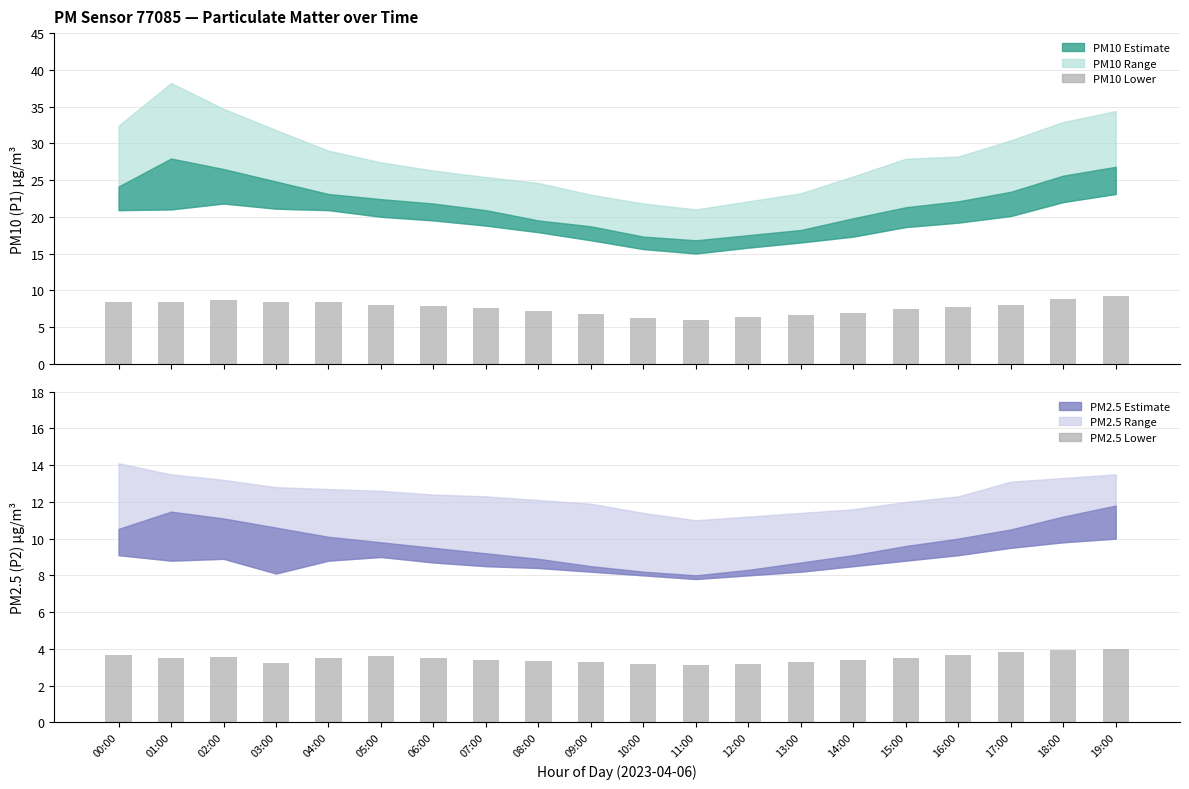

Which has a higher value, 01:00 or 08:00?

01:00